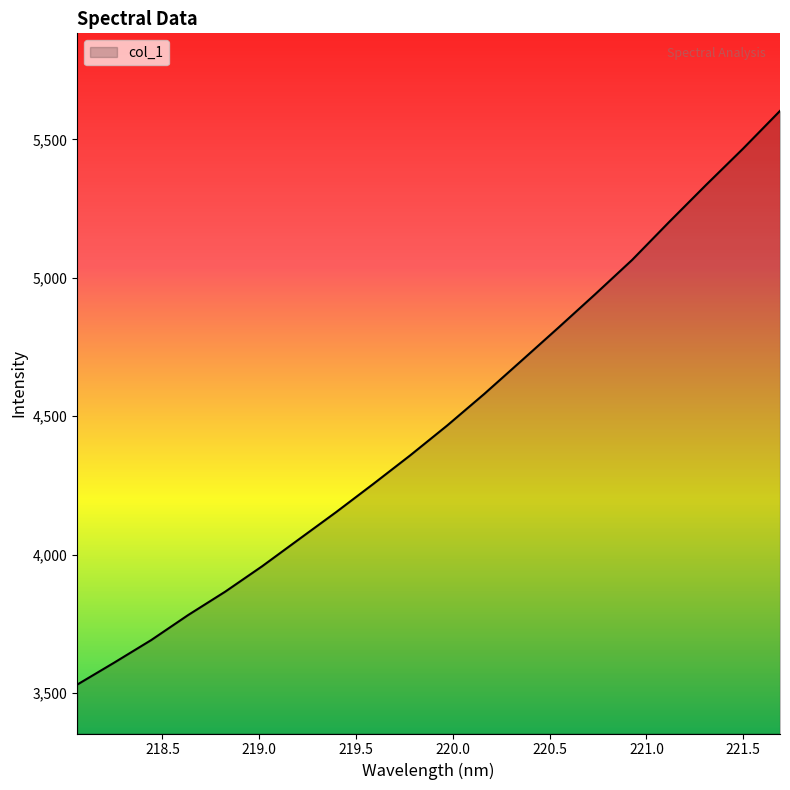

What is the maximum value shown in the chart?

5603.2